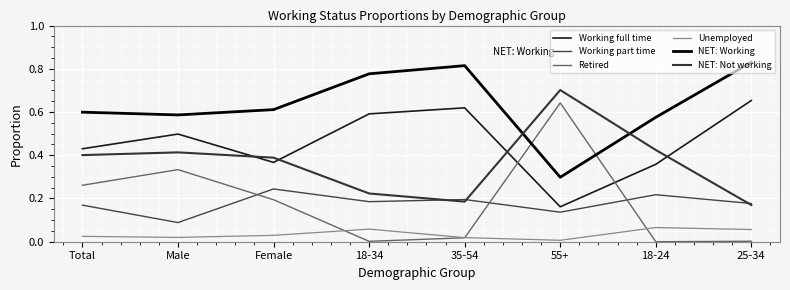

True or false: Unemployed and Working part time cross at least once.

False